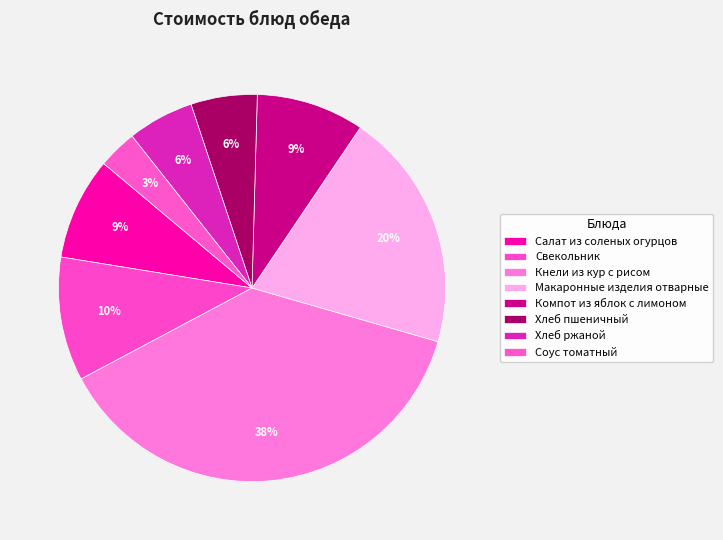

Does any single category account for the majority?

No